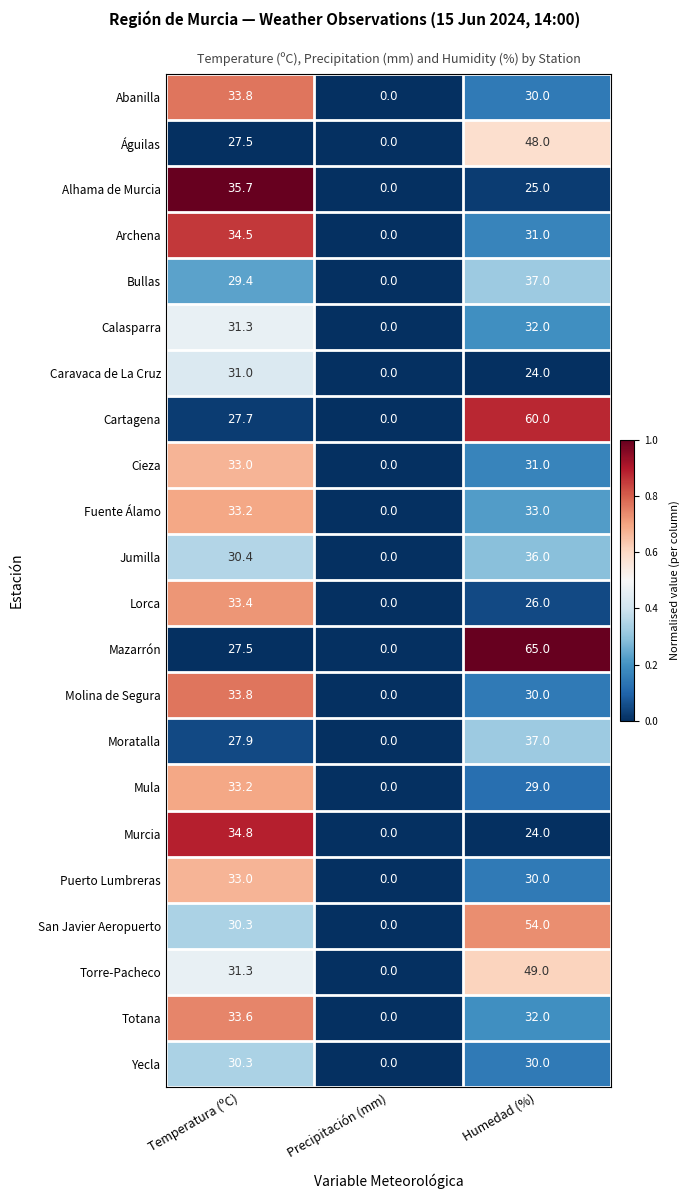

What is the greatest value displayed?

65.0